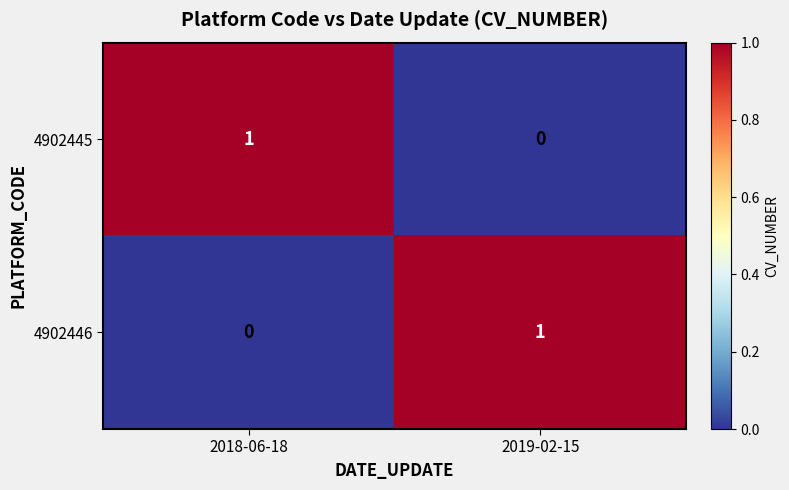

List the labels in order of 4902445 value, smallest first.

2019-02-15, 2018-06-18